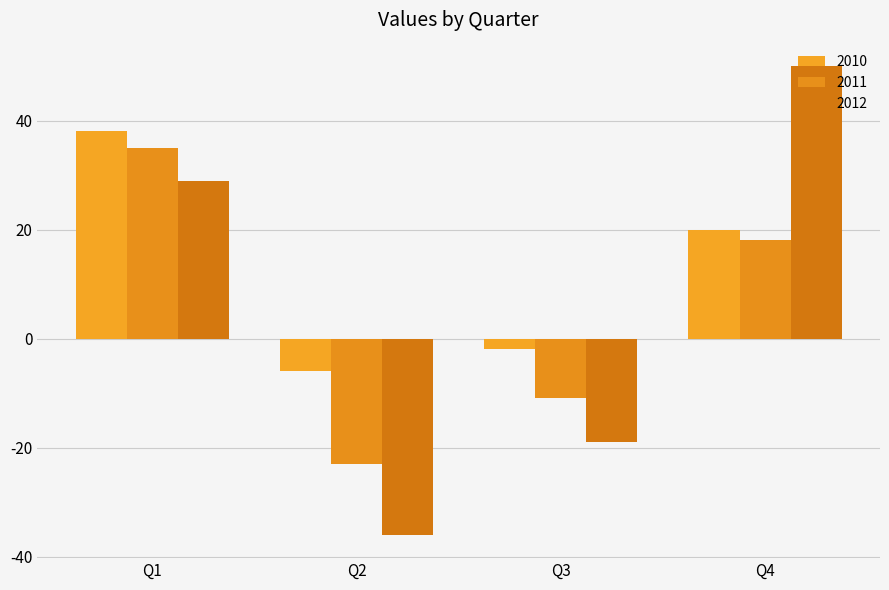

Which category has the highest value across all series?

Q4